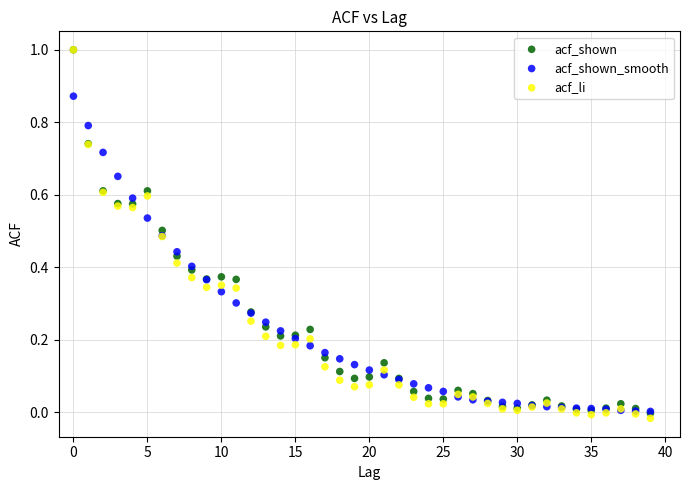

What are all the series names shown in the legend?

acf_shown, acf_shown_smooth, acf_li